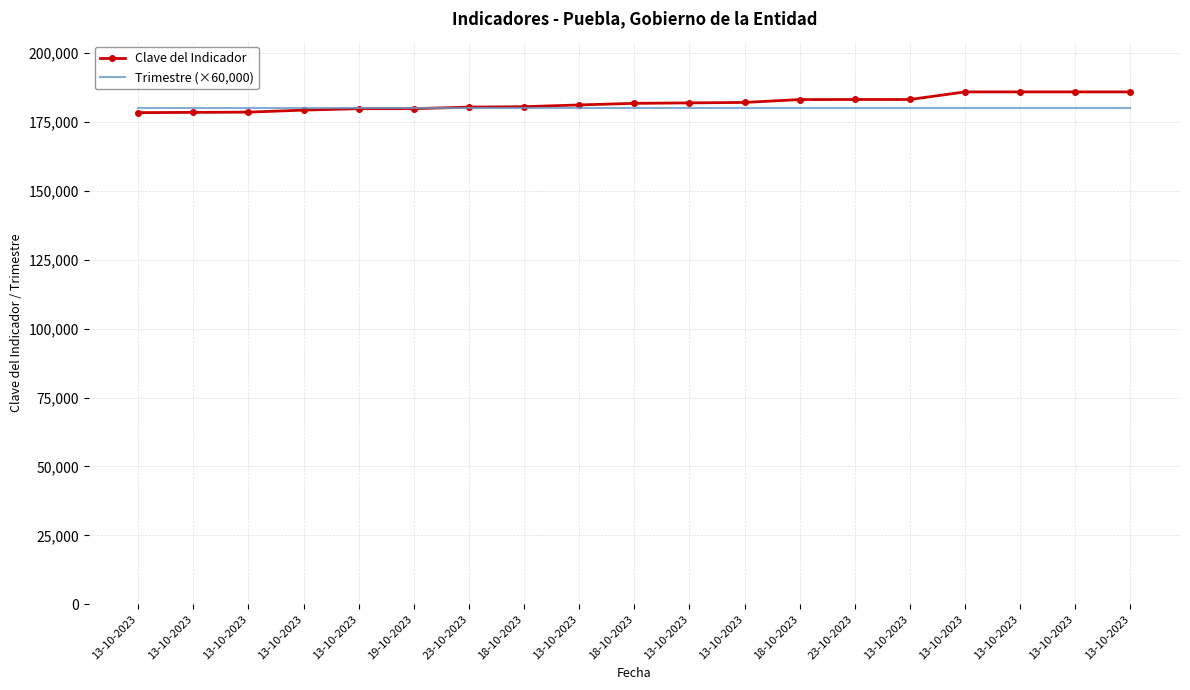

What are all the series names shown in the legend?

Clave del Indicador, Trimestre (×60,000)